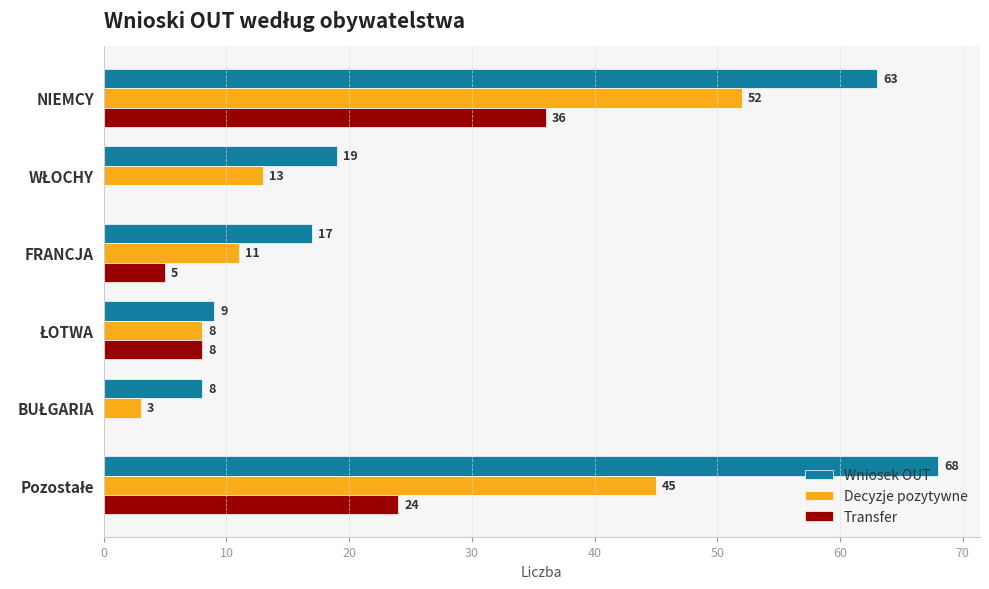

Which series has the largest total across all categories?

Wniosek OUT